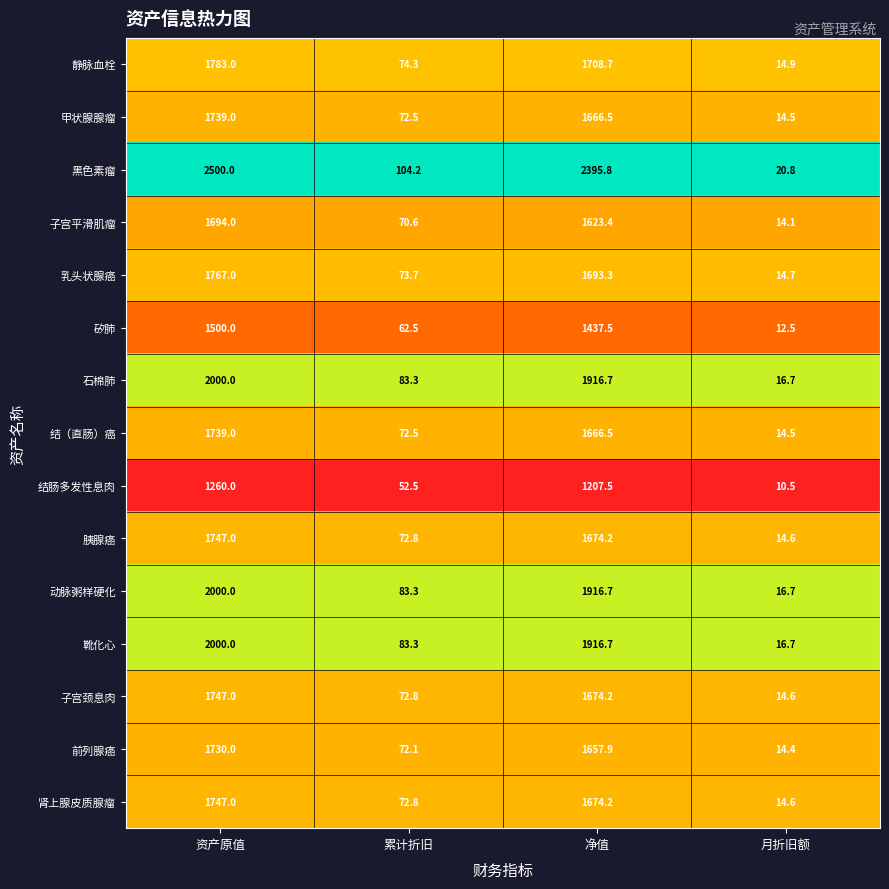

At which category is the sum across all series the highest?

资产原值